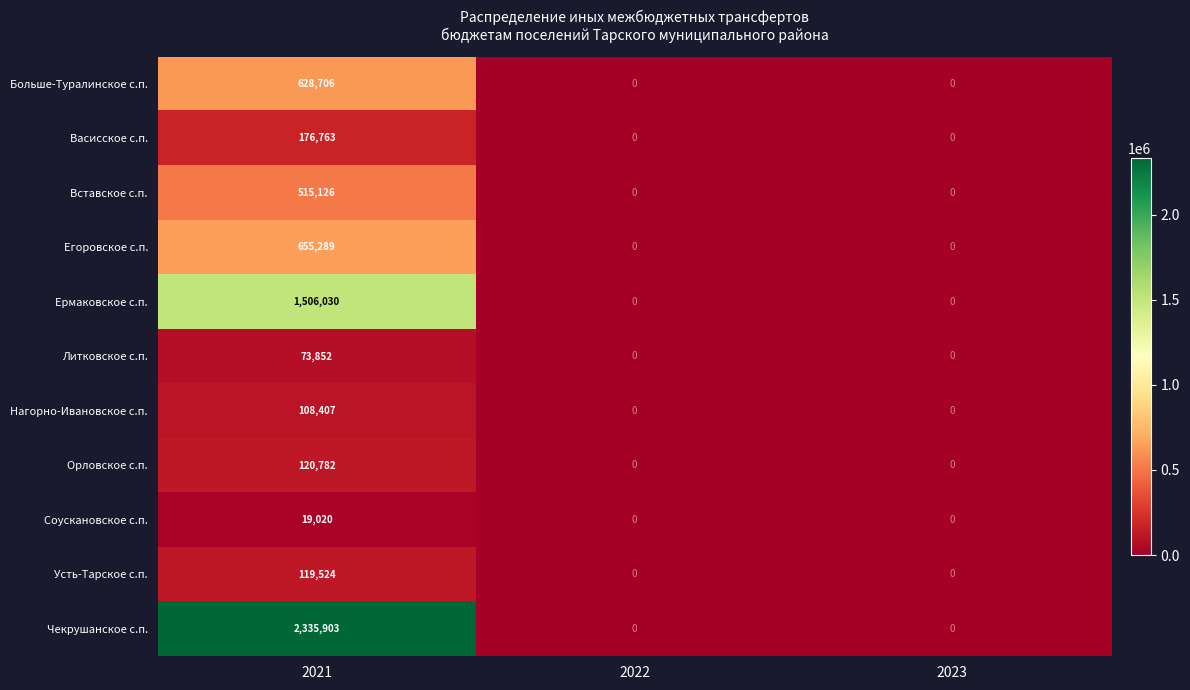

How many data points does each series have?

3